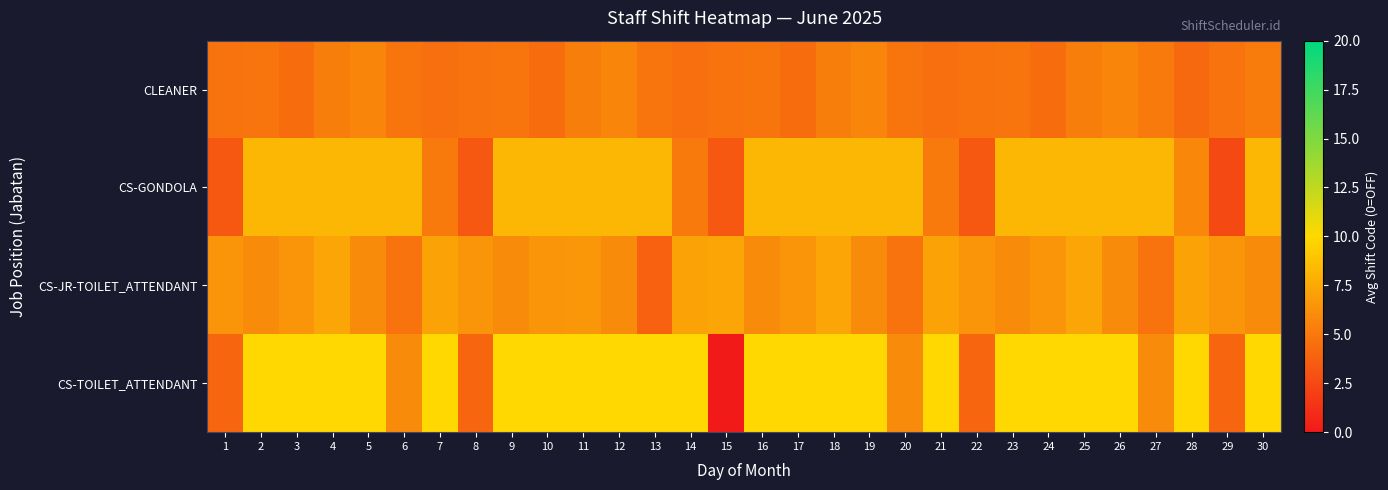

What is the maximum value shown in the chart?

10.0